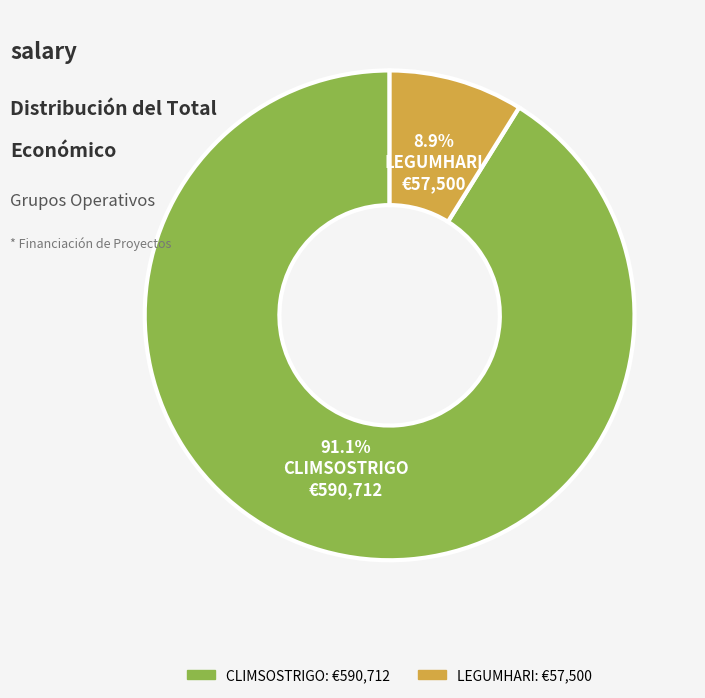

Which category has the biggest portion of the pie?

CLIMSOSTRIGO